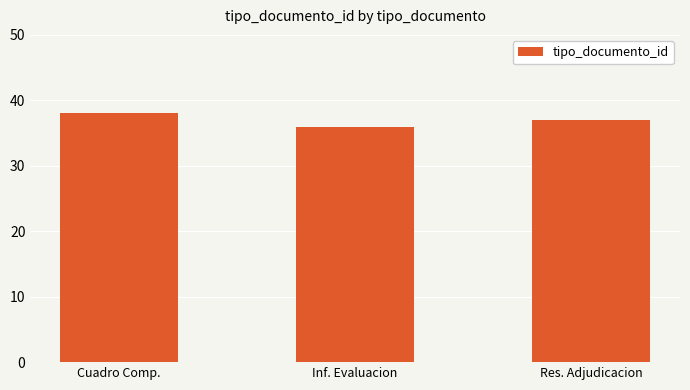

Reading left to right, extract all data points from this chart.

38	36	37